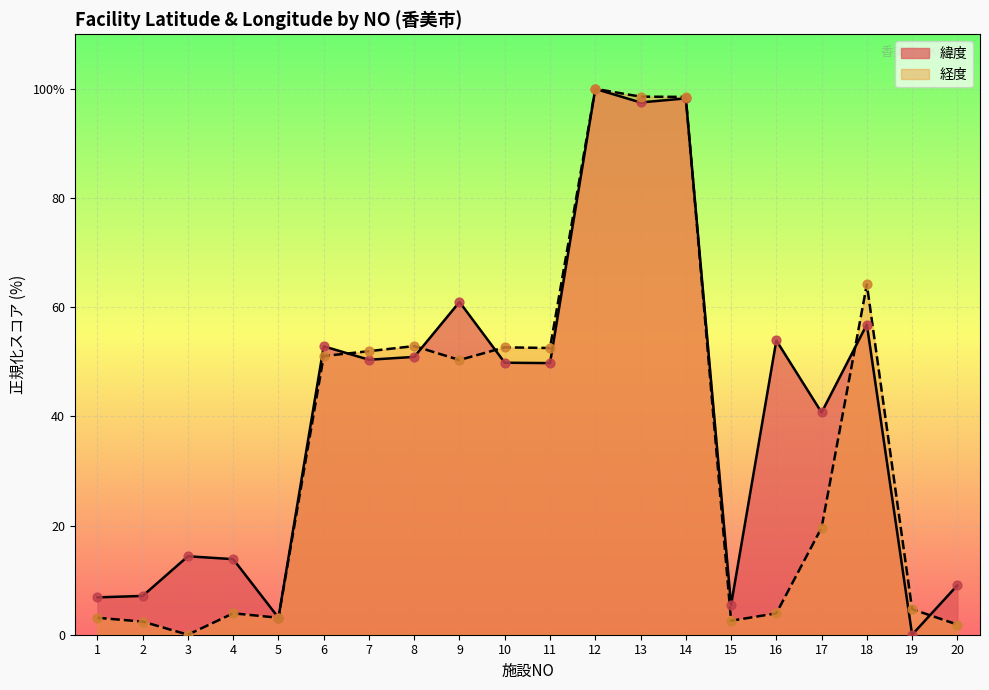

At which category is the sum across all series the highest?

12